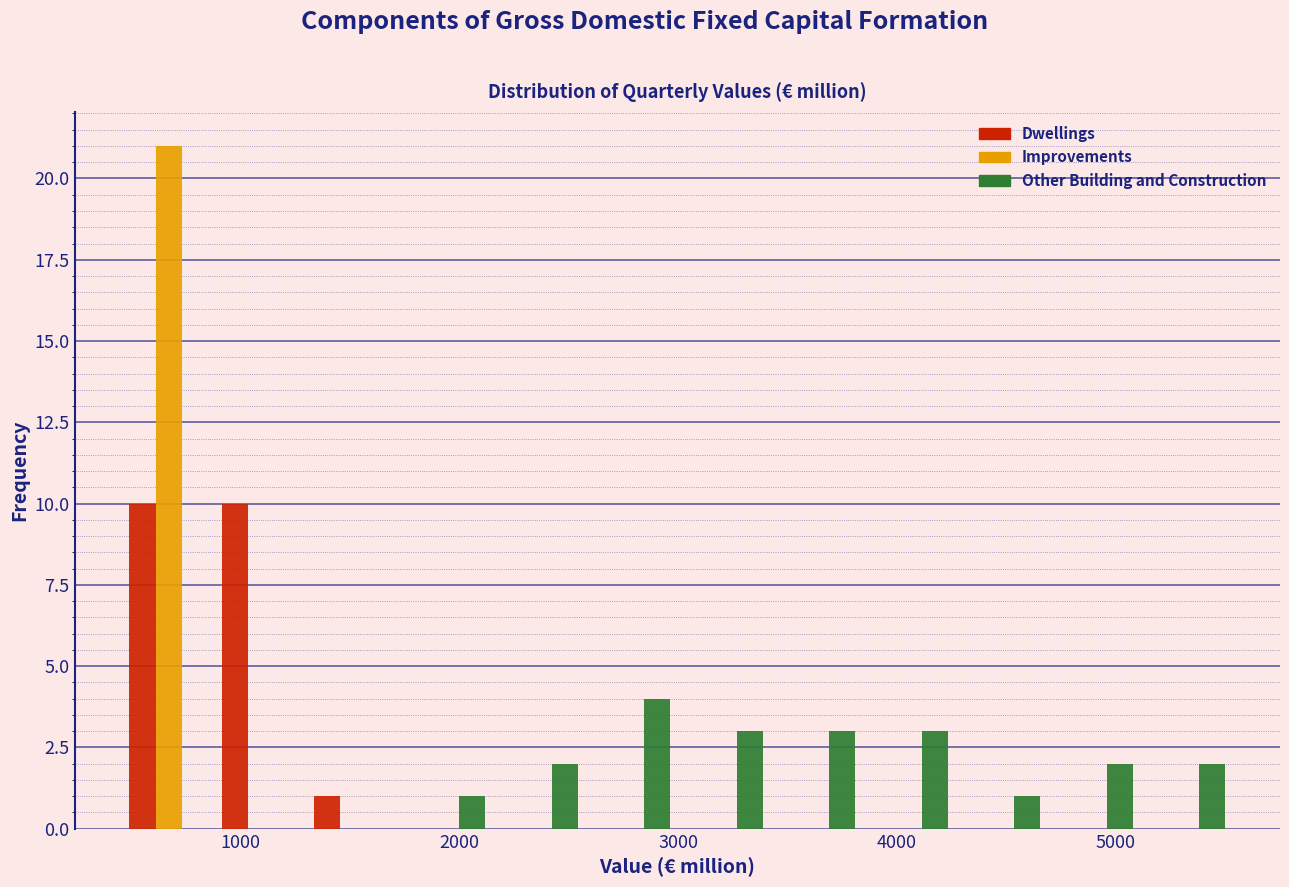

What is the height of the Dwellings bar covering 900 to 1300 on the x-axis? Neither the bar edges nor the heights are printed on the chart, so give them approximately, as read against the axes.

10